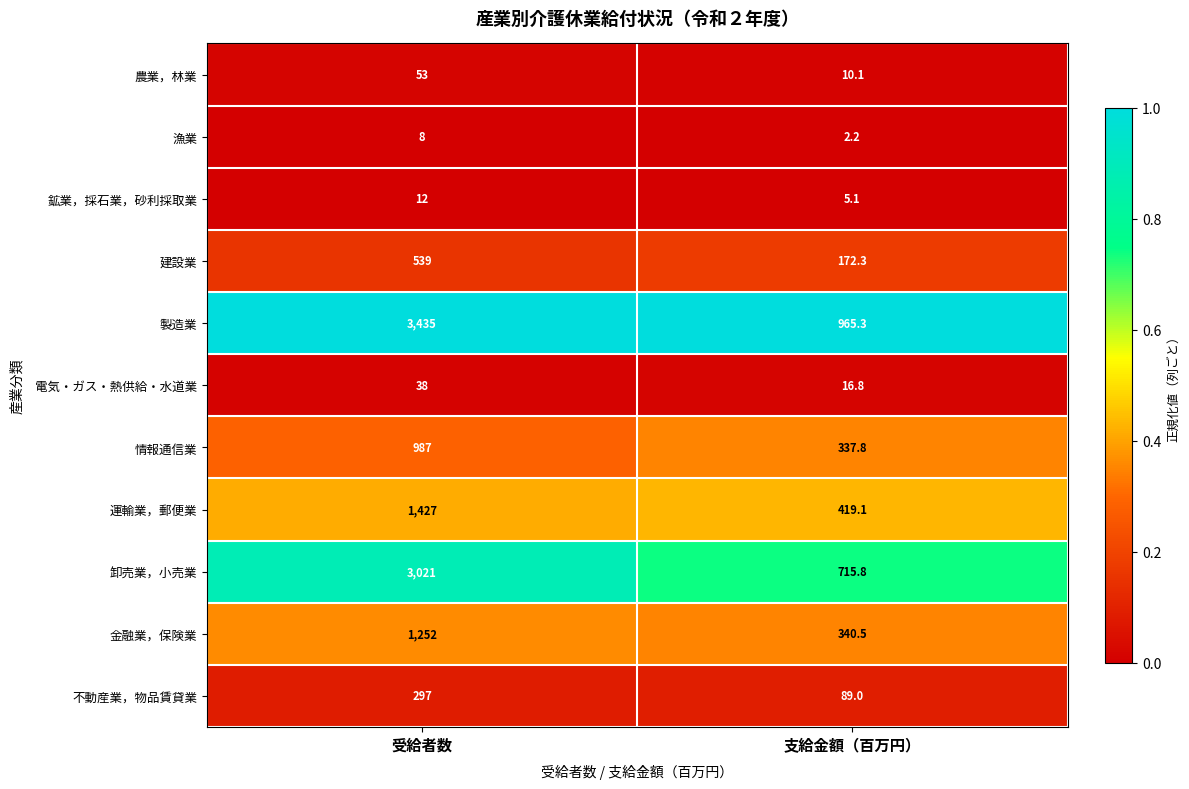

Count the number of categories in the chart.

2